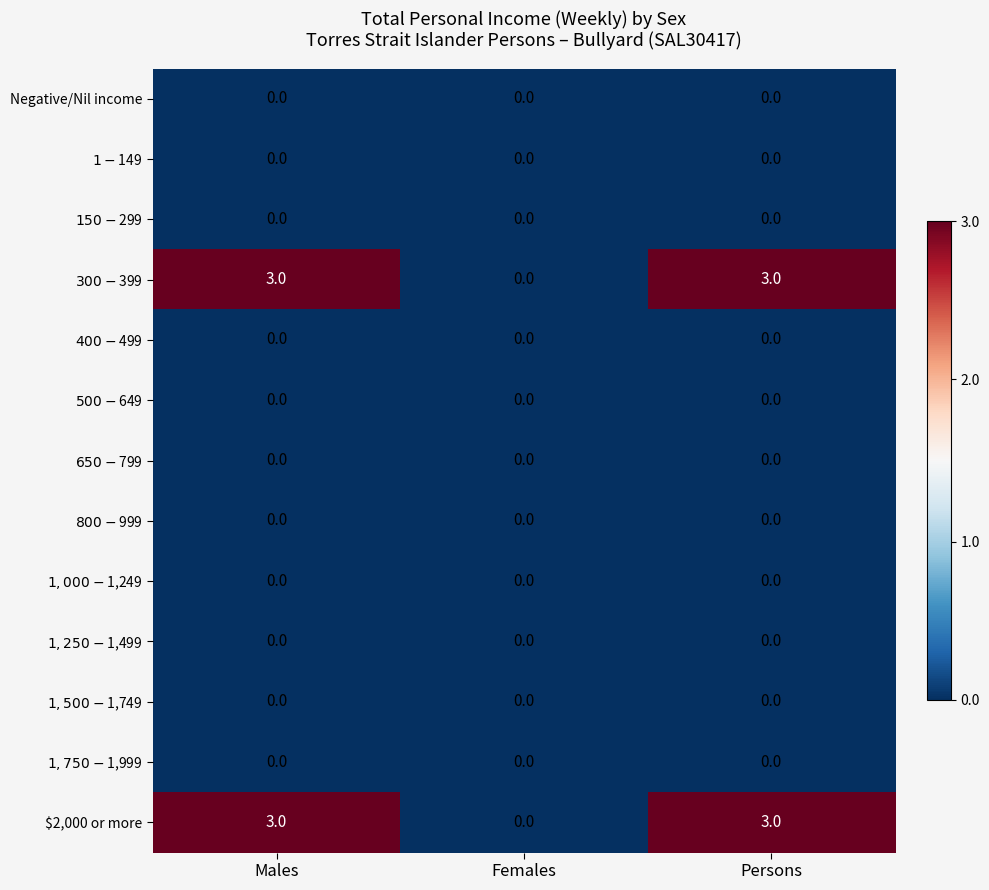

How many distinct data groups are displayed?

13